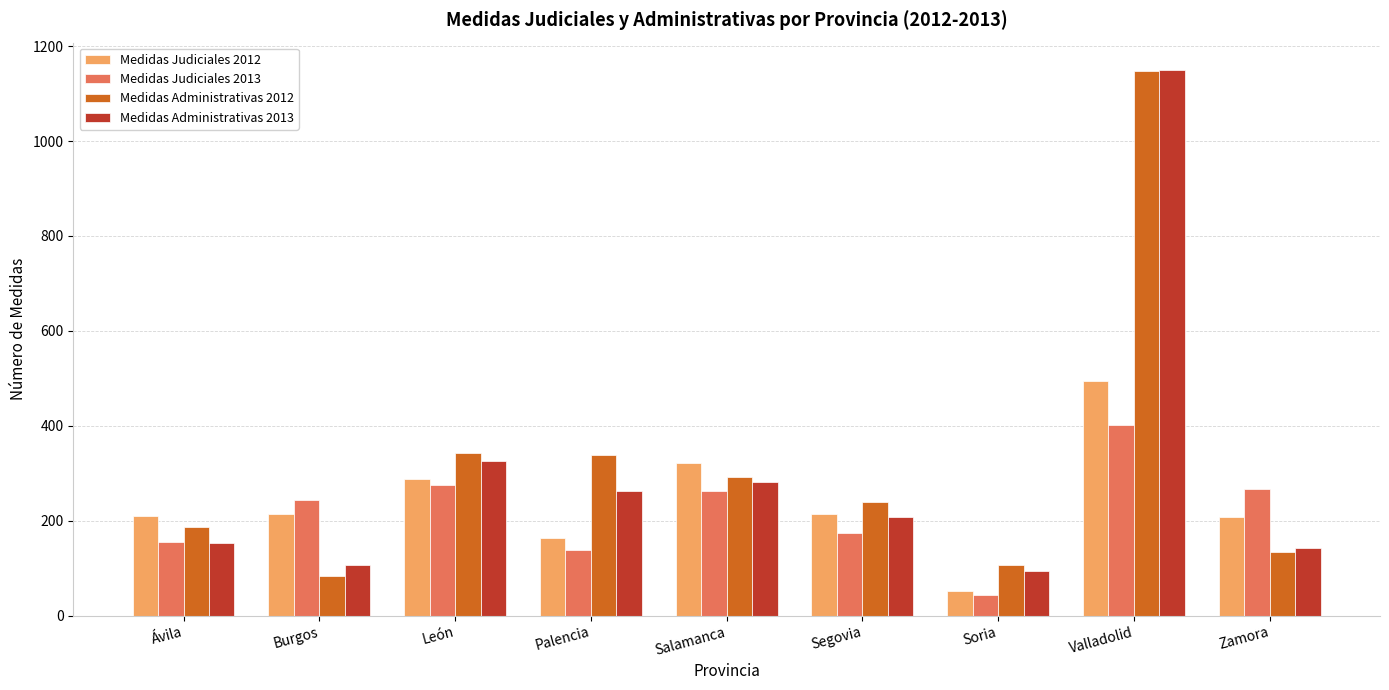

What is the value of the Medidas Administrativas 2012 bar at the 9th from the left?

133